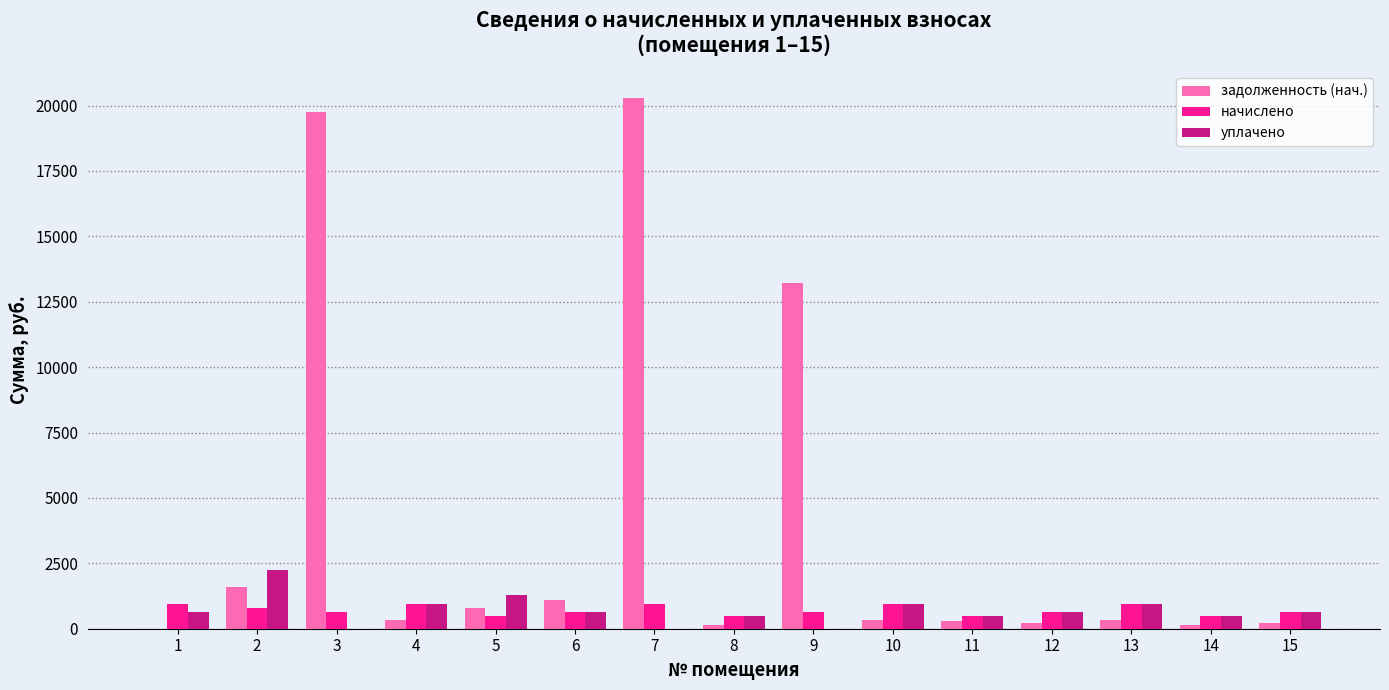

Between 3 and 10, which series saw the biggest shift?

задолженность (нач.)